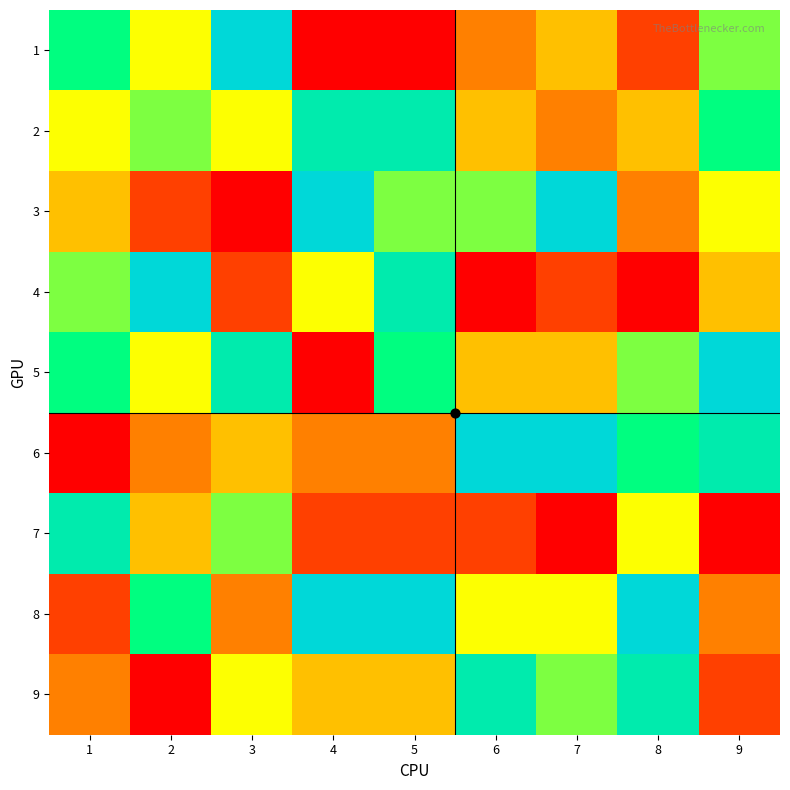

List the series in order of their peak value, highest first.

1, 3, 4, 5, 6, 8, 2, 7, 9